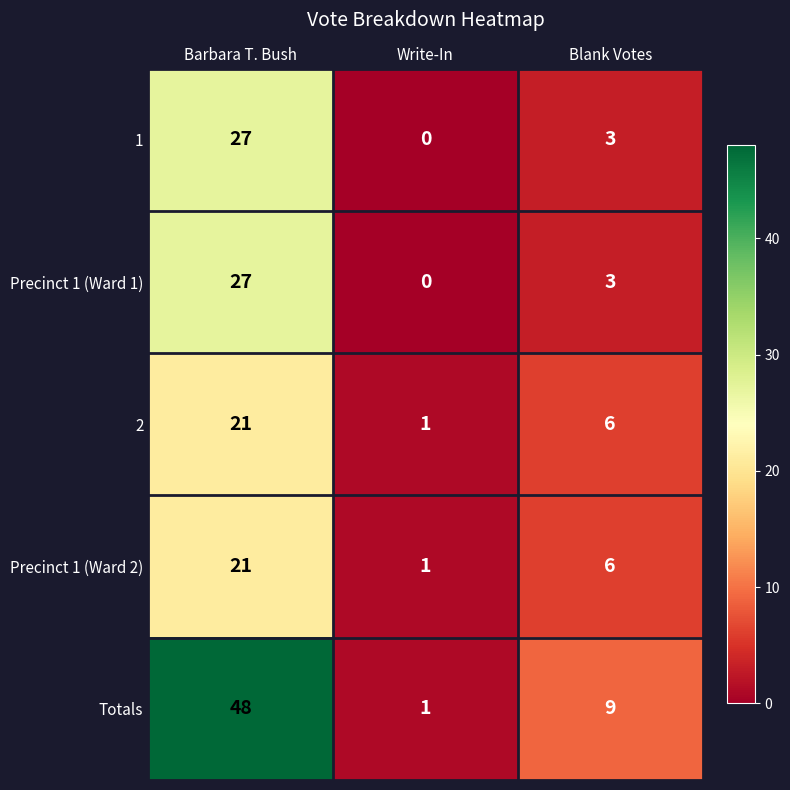

What is the average value of the Precinct 1 (Ward 1) series?

10